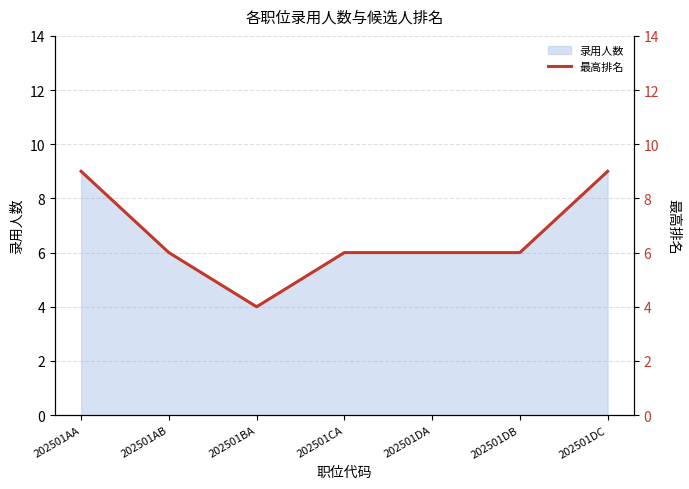

List the labels in order of value, smallest first.

202501BA, 202501AB, 202501CA, 202501DA, 202501DB, 202501AA, 202501DC